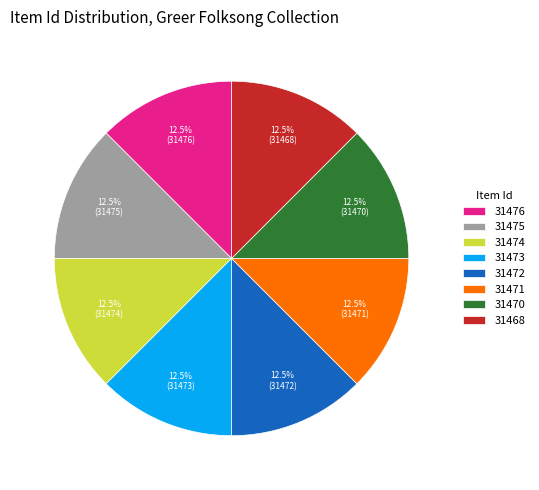

Count the number of slices in the pie.

8